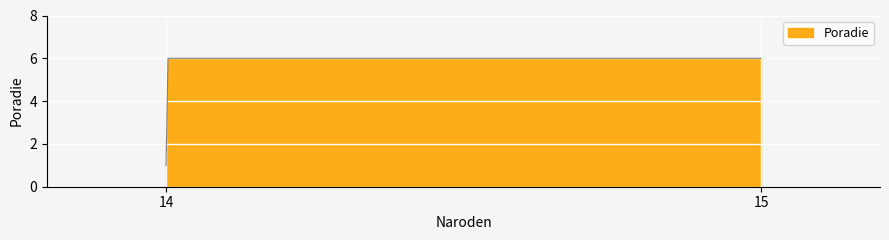

How many lines are shown in the chart?

1